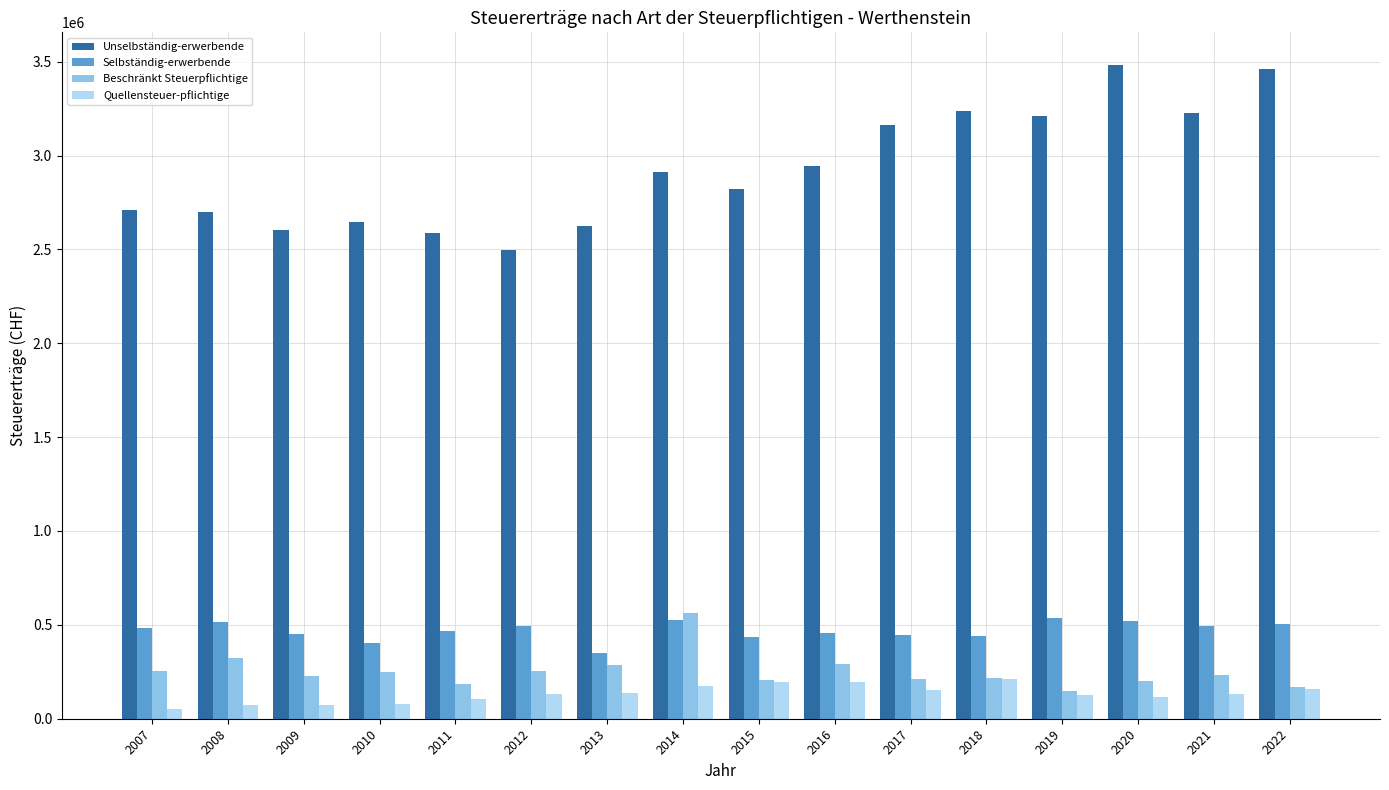

At how many categories does at least one series exceed 894708?

16